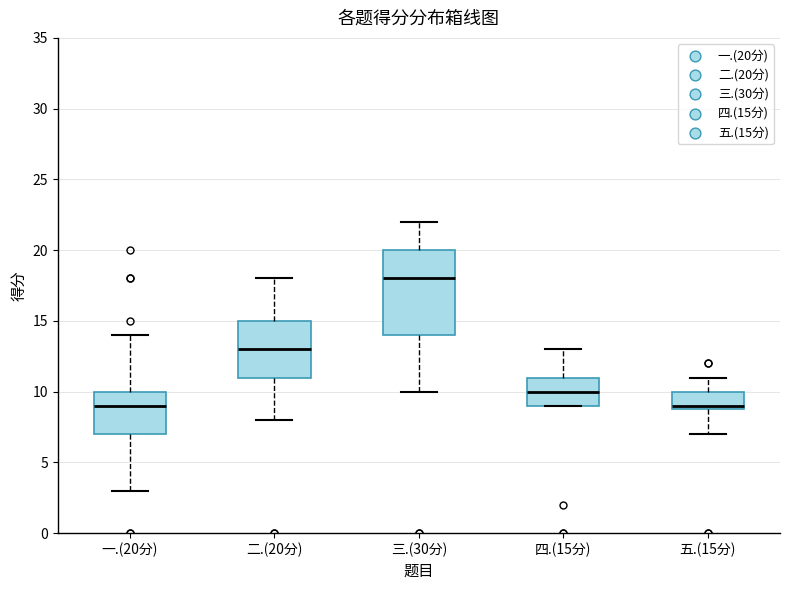

Where does the upper whisker of the box for 五.(15分) end on the y-axis? The values are not printed on the chart, so give them approximately, as read against the axis.

11